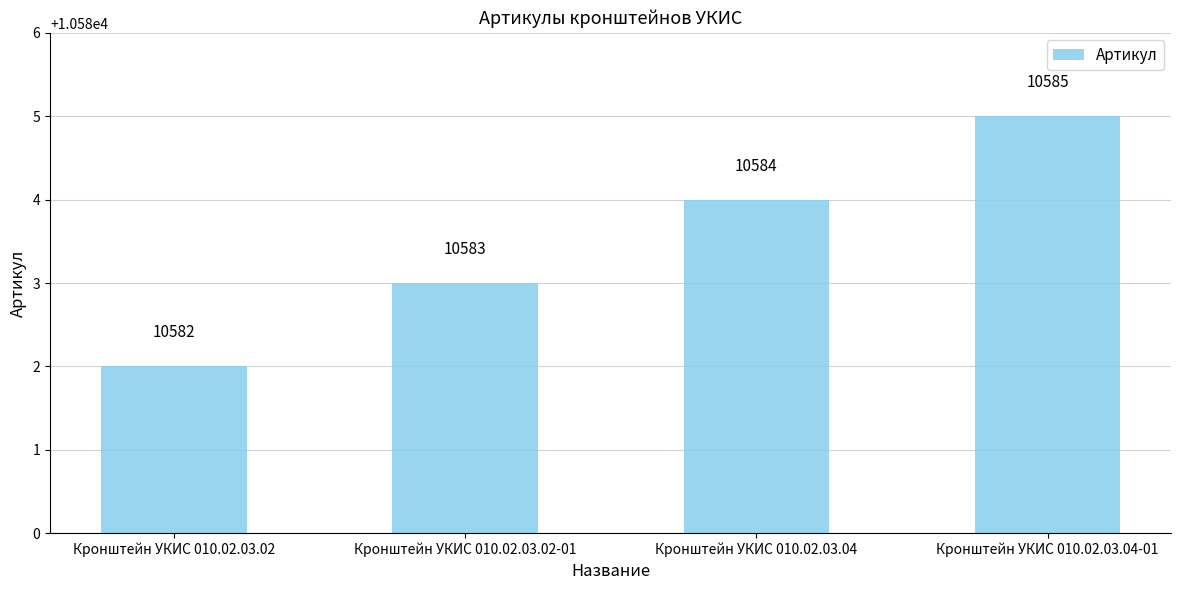

What is the change in value from Кронштейн УКИС 010.02.03.04 to Кронштейн УКИС 010.02.03.04-01?

+1